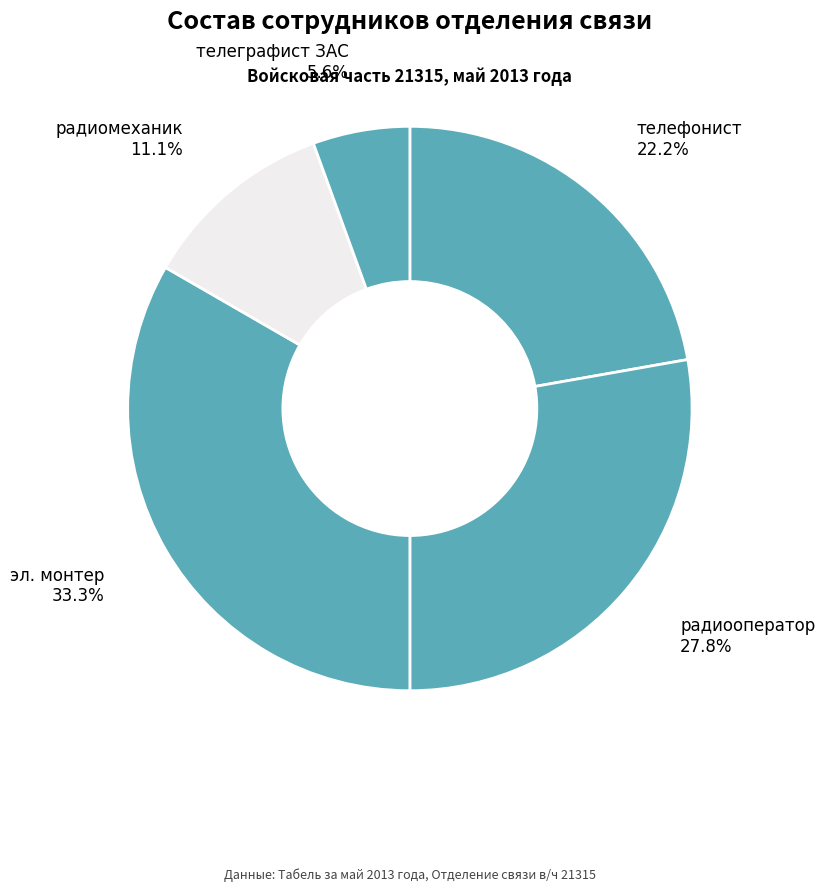

What percentage do радиооператор and телефонист together represent?

50.0%